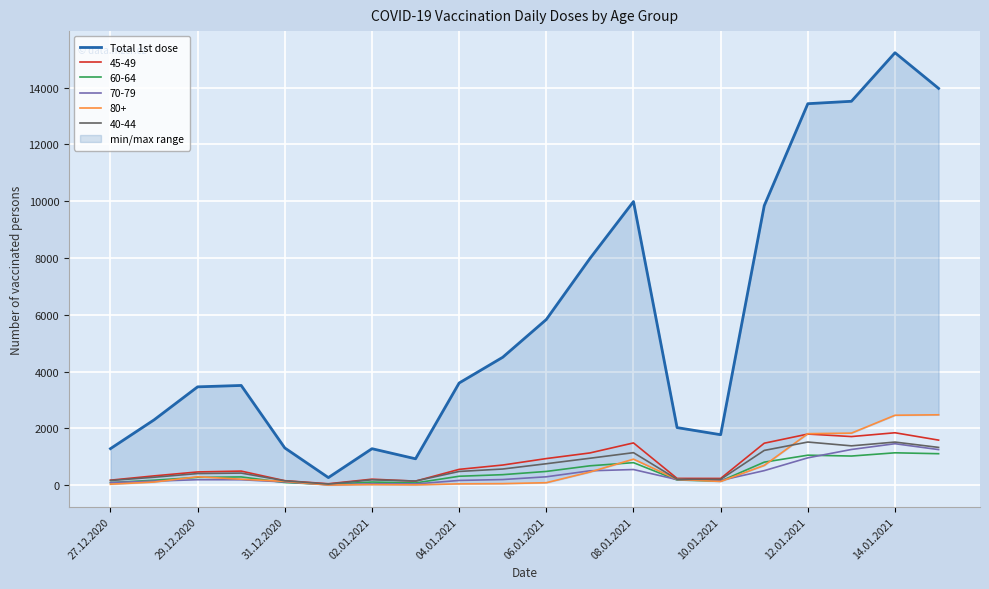

Is it true that 40-44 equals 1143 at 08.01.2021?

True